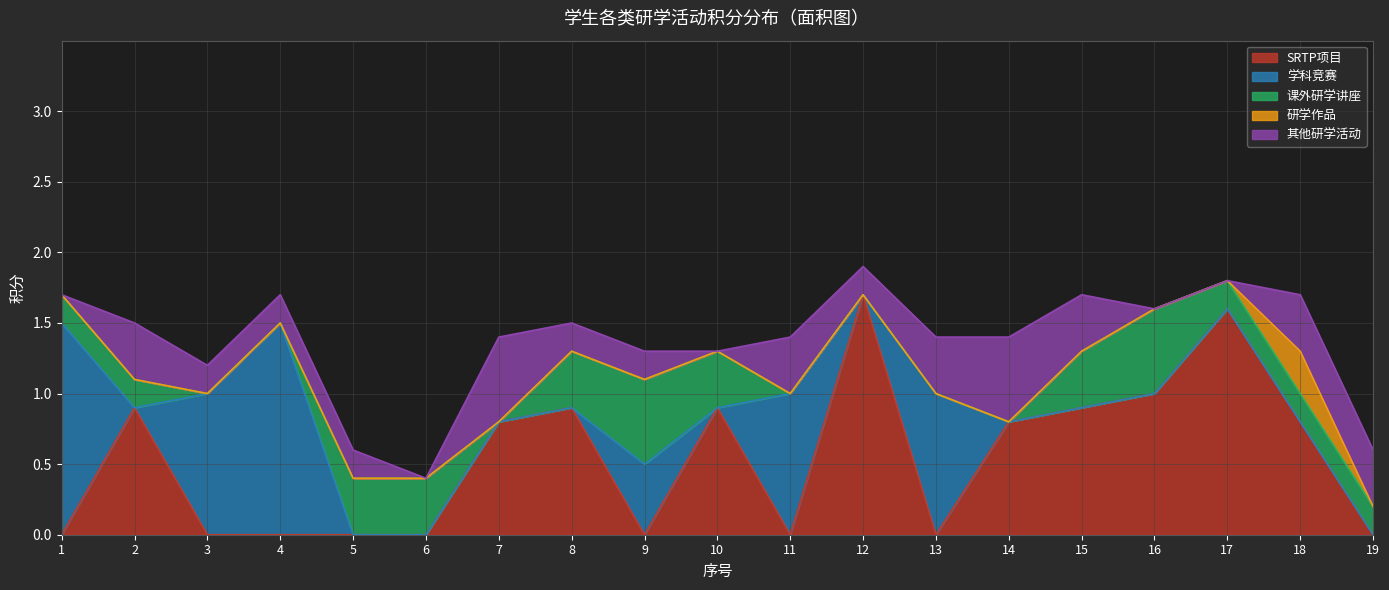

At which category does 课外研学讲座 reach its first local peak?

9